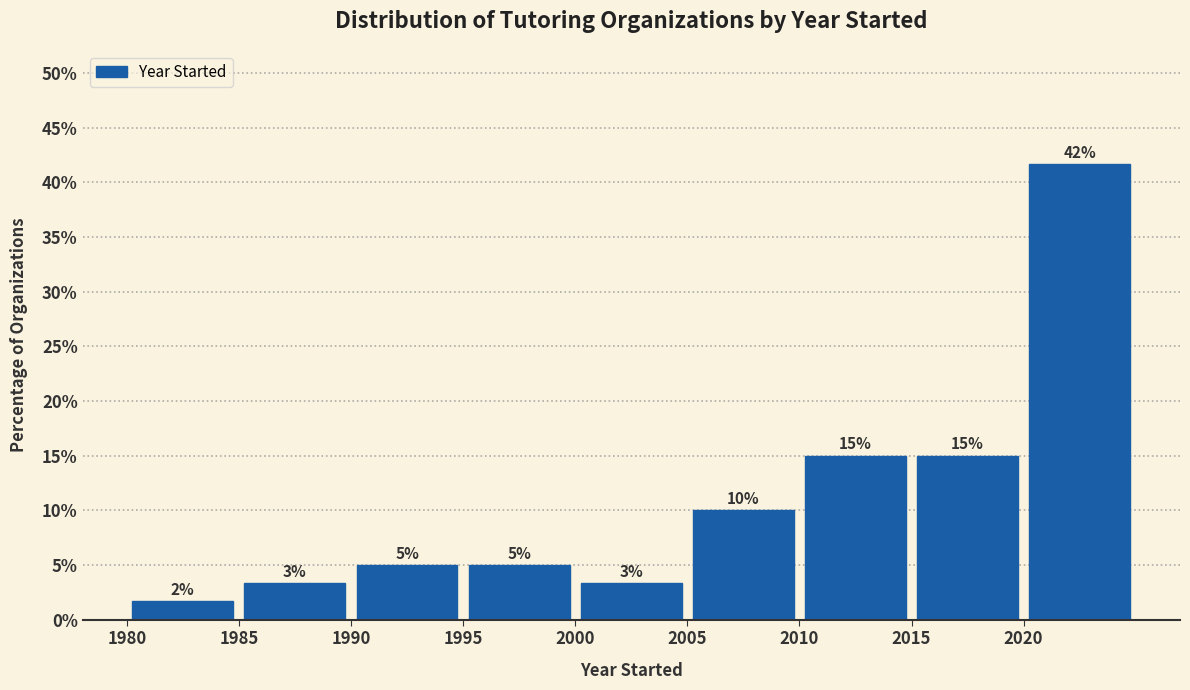

Which range on the x-axis has the tallest bar?

2020 to 2025